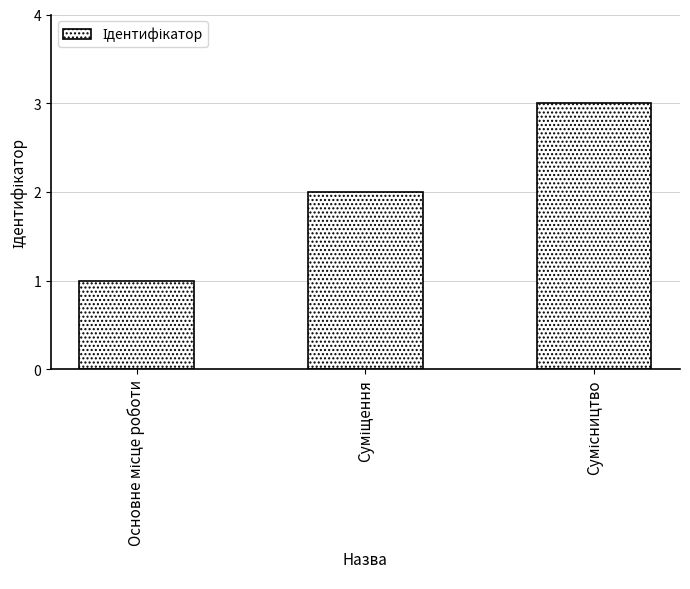

Reading left to right, extract all data points from this chart.

1	2	3